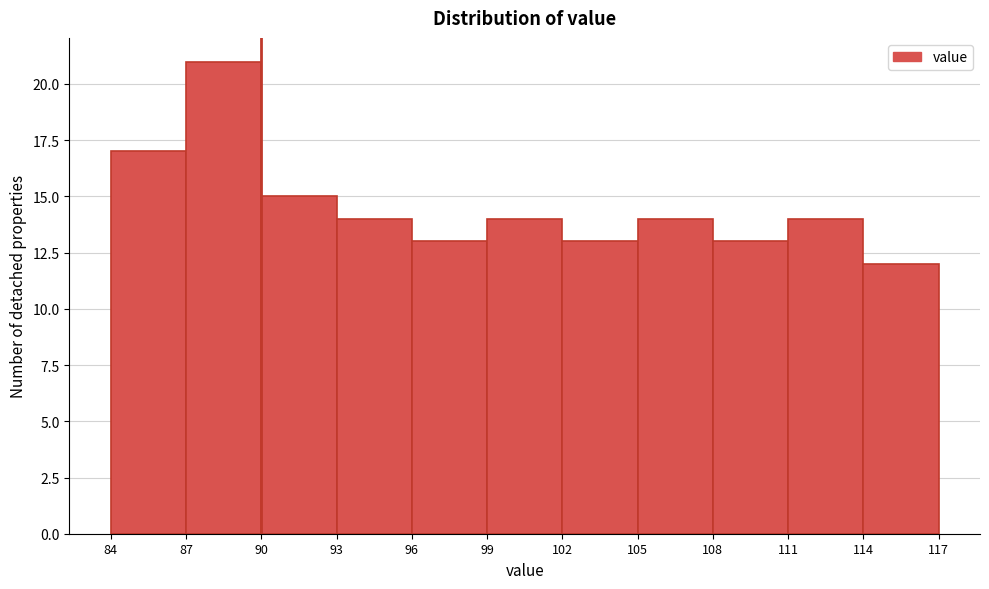

Reading left to right, list every bar in this chart as the range it spans on the x-axis followed by its height. The values are not printed on the chart, so give them approximately, as read against the axis.

84 to 87: 17
87 to 90: 21
90 to 93: 15
93 to 96: 14
96 to 99: 13
99 to 102: 14
102 to 105: 13
105 to 108: 14
108 to 111: 13
111 to 114: 14
114 to 117: 12